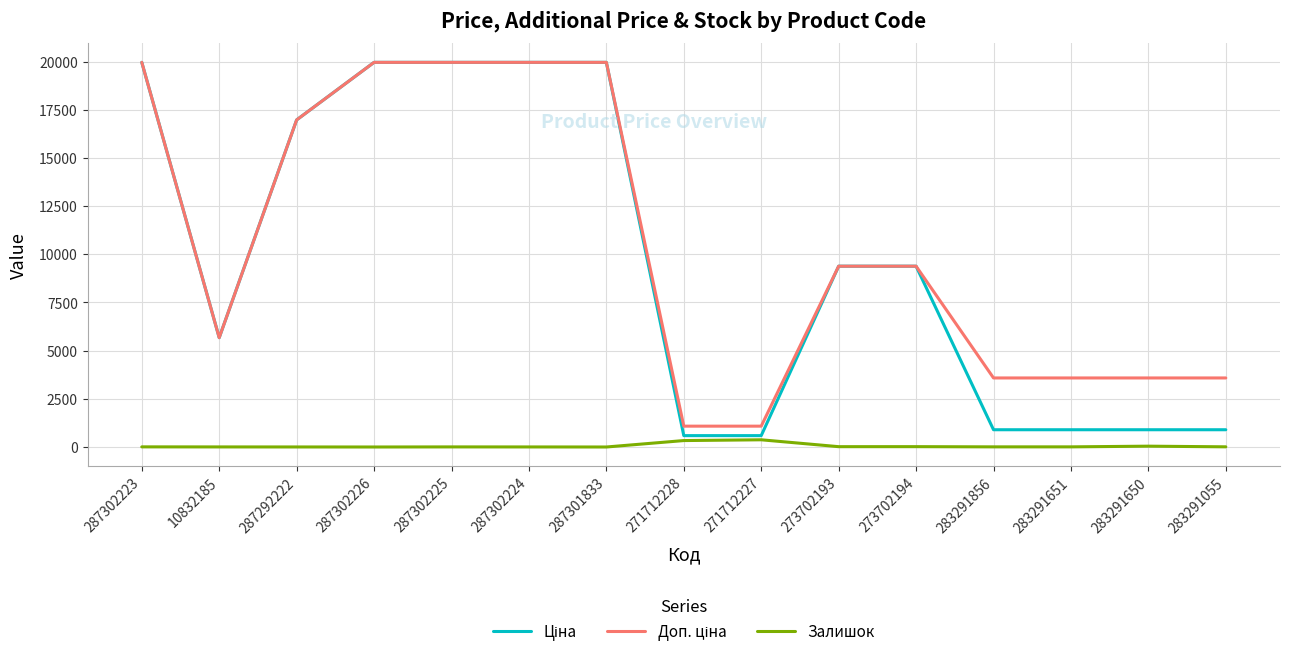

Does the chart display data point markers on the line(s)?

No